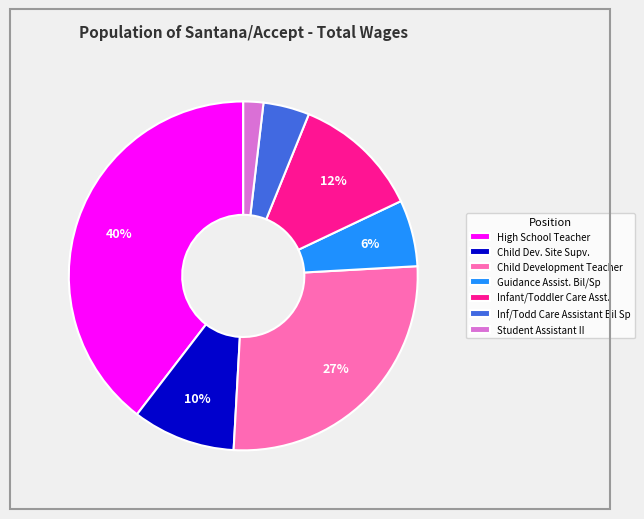

Which category has the biggest portion of the pie?

High School Teacher